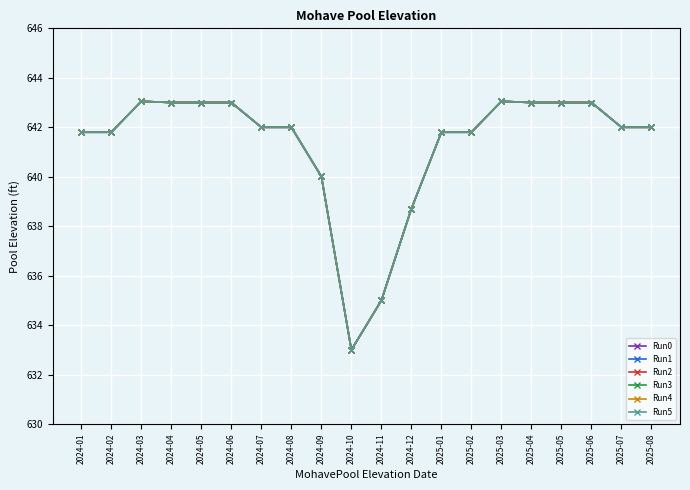

Count the number of data series in this chart.

6